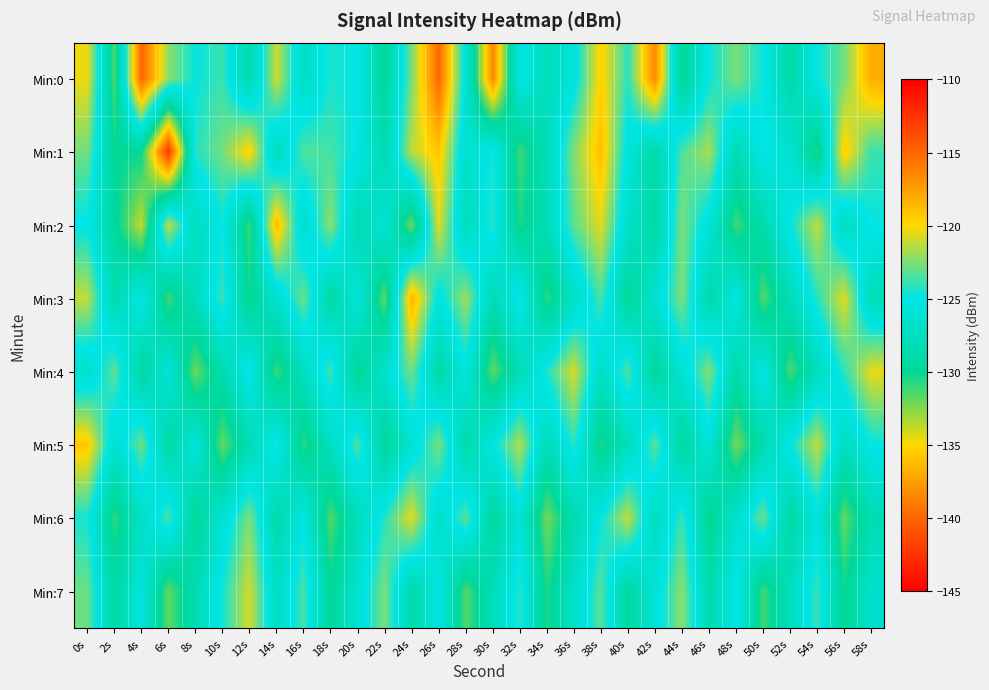

Reading right to left, extract all data points from this chart.

Min:0: 58s=-118.1	56s=-122.8	54s=-125.0	52s=-129.0	50s=-124.8	48s=-122.6	46s=-124.8	44s=-130.2	42s=-116.5	40s=-124.2	38s=-119.7	36s=-125.6	34s=-127.8	32s=-124.9	30s=-138.6	28s=-125.7	26s=-115.0	24s=-122.6	22s=-129.9	20s=-125.0	18s=-124.5	16s=-127.2	14s=-121.0	12s=-128.7	10s=-123.9	8s=-124.9	6s=-122.3	4s=-114.9	2s=-131.6	0s=-120.4
Min:1: 58s=-123.9	56s=-119.5	54s=-130.8	52s=-126.3	50s=-124.9	48s=-128.2	46s=-121.8	44s=-123.5	42s=-129.0	40s=-125.7	38s=-118.9	36s=-122.5	34s=-127.9	32s=-131.2	30s=-124.6	28s=-126.8	26s=-119.2	24s=-121.3	22s=-128.5	20s=-125.1	18s=-123.7	16s=-123.4	14s=-127.8	12s=-119.6	10s=-122.8	8s=-124.3	6s=-142.3	4s=-130.0	2s=-130.1	0s=-122.7
Min:2: 58s=-124.9	56s=-127.6	54s=-121.2	52s=-124.9	50s=-128.6	48s=-131.2	46s=-125.9	44s=-122.6	42s=-129.2	40s=-126.9	38s=-120.6	36s=-123.2	34s=-127.9	32s=-130.6	30s=-124.2	28s=-127.9	26s=-120.6	24s=-132.2	22s=-125.9	20s=-128.6	18s=-122.2	16s=-126.9	14s=-118.6	12s=-131.2	10s=-124.9	8s=-127.6	6s=-121.2	4s=-133.8	2s=-129.5	0s=-125.1
Min:3: 58s=-127.9	56s=-120.6	54s=-124.2	52s=-127.9	50s=-131.6	48s=-125.2	46s=-128.9	44s=-122.6	42s=-126.2	40s=-129.9	38s=-123.6	36s=-127.2	34s=-130.9	32s=-124.6	30s=-128.2	28s=-121.9	26s=-125.6	24s=-118.2	22s=-131.9	20s=-125.6	18s=-129.2	16s=-122.9	14s=-126.6	12s=-130.2	10s=-123.9	8s=-127.6	6s=-131.2	4s=-124.9	2s=-128.6	0s=-121.2
Min:4: 58s=-120.5	56s=-124.1	54s=-127.8	52s=-131.5	50s=-125.1	48s=-128.8	46s=-122.5	44s=-126.1	42s=-129.8	40s=-123.5	38s=-127.1	36s=-120.8	34s=-124.5	32s=-128.1	30s=-131.8	28s=-125.5	26s=-129.1	24s=-122.8	22s=-126.5	20s=-130.1	18s=-123.8	16s=-127.5	14s=-131.1	12s=-124.8	10s=-128.5	8s=-132.1	6s=-125.8	4s=-129.5	2s=-123.1	0s=-126.8
Min:5: 58s=-124.9	56s=-127.6	54s=-121.2	52s=-124.9	50s=-128.6	48s=-132.2	46s=-125.9	44s=-129.6	42s=-123.2	40s=-127.9	38s=-130.6	36s=-124.2	34s=-127.9	32s=-121.6	30s=-125.2	28s=-128.9	26s=-122.6	24s=-126.2	22s=-129.9	20s=-123.6	18s=-127.2	16s=-130.9	14s=-124.6	12s=-128.2	10s=-131.9	8s=-125.6	6s=-129.2	4s=-122.9	2s=-126.6	0s=-119.2
Min:6: 58s=-128.2	56s=-131.9	54s=-125.6	52s=-129.2	50s=-122.9	48s=-126.6	46s=-130.2	44s=-123.9	42s=-127.6	40s=-121.2	38s=-124.9	36s=-128.6	34s=-132.2	32s=-125.9	30s=-129.6	28s=-123.2	26s=-126.9	24s=-120.6	22s=-124.2	20s=-127.9	18s=-131.6	16s=-125.2	14s=-128.9	12s=-122.6	10s=-126.2	8s=-129.9	6s=-123.6	4s=-127.2	2s=-130.9	0s=-124.6
Min:7: 58s=-126.6	56s=-130.2	54s=-123.9	52s=-127.6	50s=-131.2	48s=-124.9	46s=-128.6	44s=-122.2	42s=-125.9	40s=-129.6	38s=-123.2	36s=-126.9	34s=-130.6	32s=-124.2	30s=-127.9	28s=-131.6	26s=-125.2	24s=-128.9	22s=-122.6	20s=-126.2	18s=-129.9	16s=-123.6	14s=-127.2	12s=-120.9	10s=-124.6	8s=-128.2	6s=-131.9	4s=-125.6	2s=-129.2	0s=-122.9